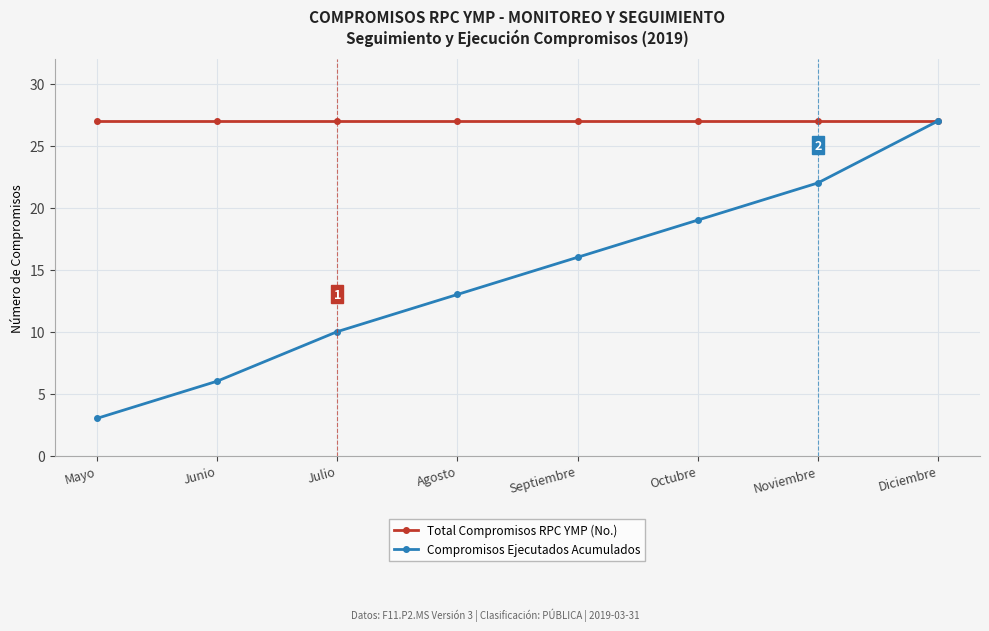

The value of Compromisos Ejecutados Acumulados at Junio is 6. True or false?

True